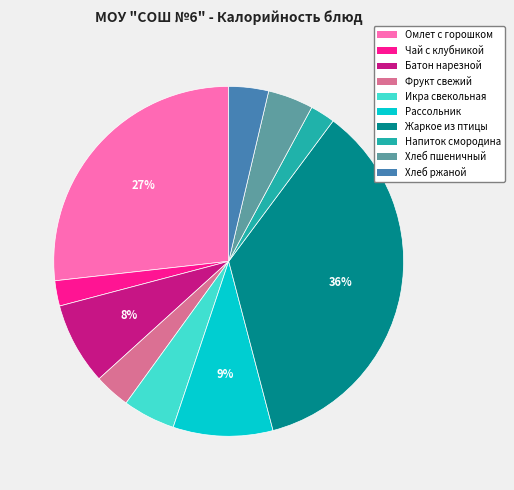

What is the ratio of the value at Чай с клубникой to the value at Напиток смородина?

1.0